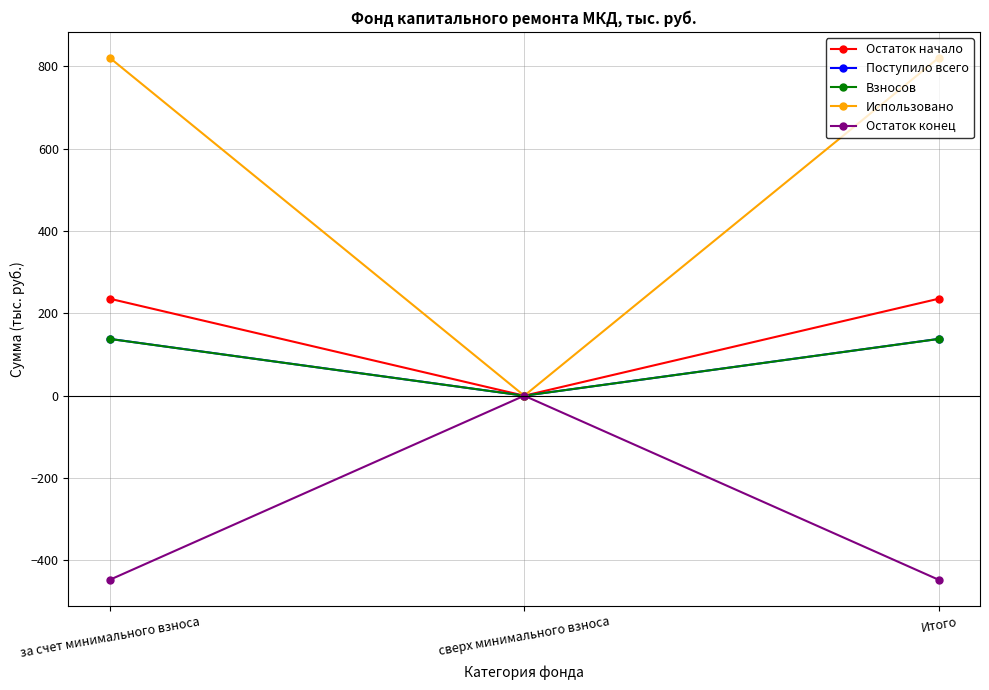

What is the greatest value displayed?

820.3